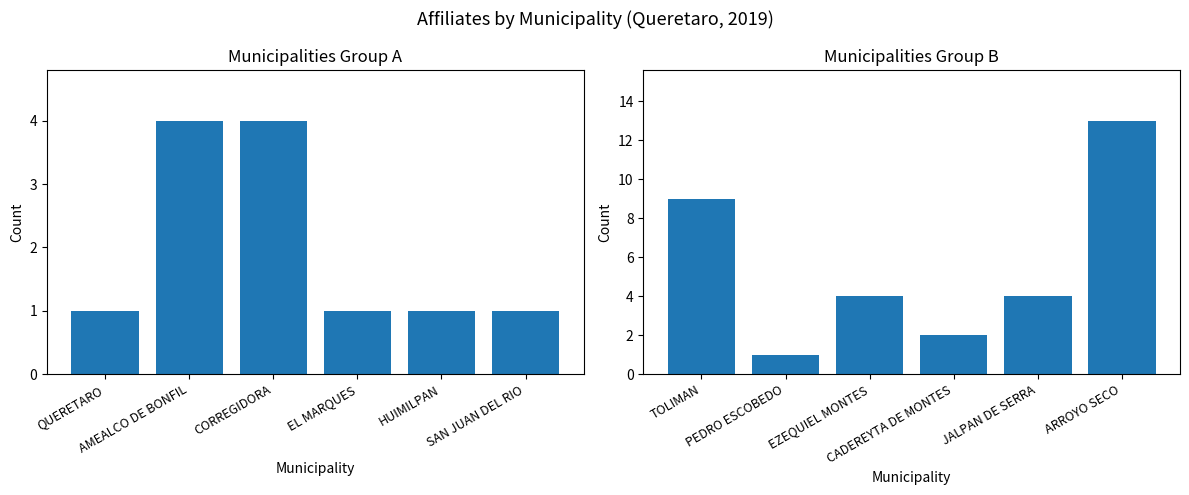

What is the maximum value shown in the chart?

13